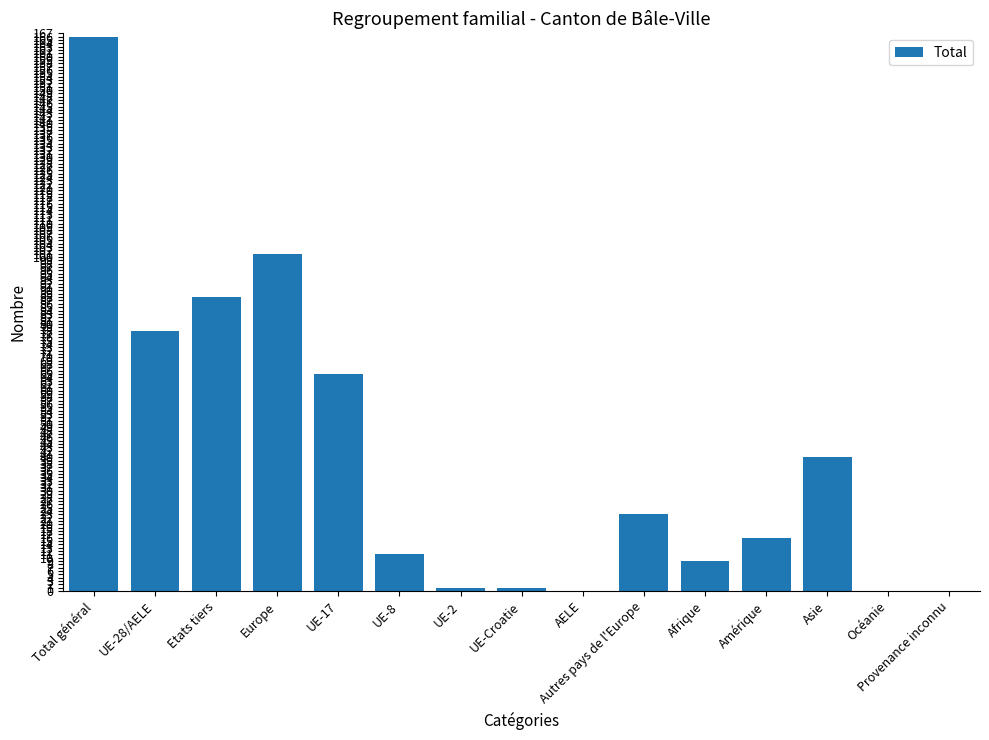

What is the change in value from UE-8 to Autres pays de l'Europe?

+12